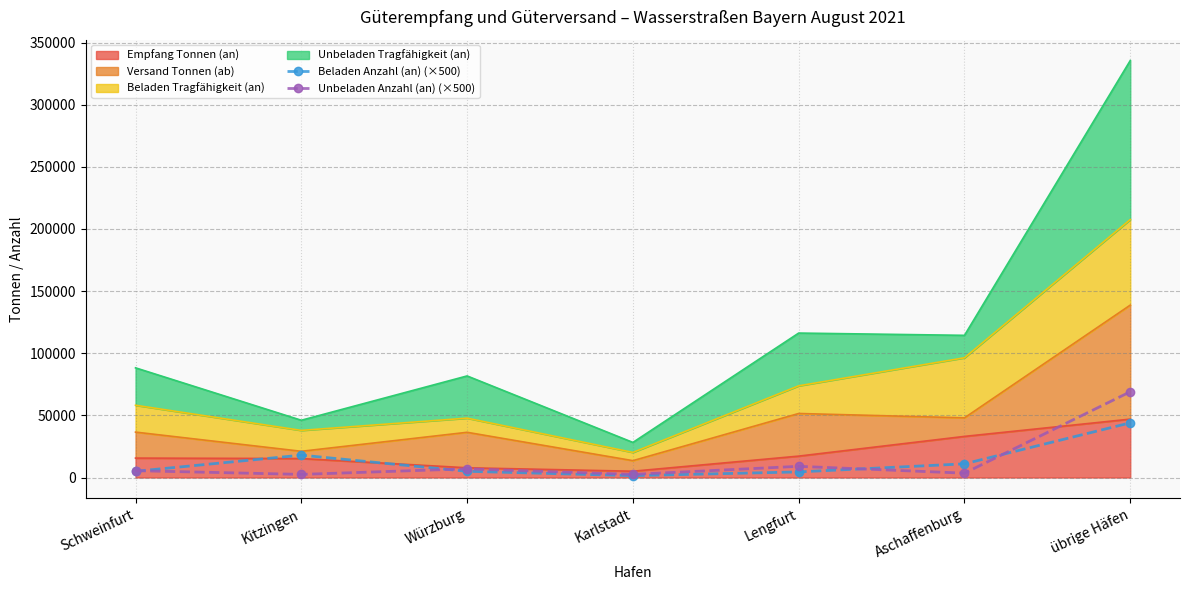

At which category does Unbeladen Anzahl (an) (×500) reach its first local peak?

Würzburg